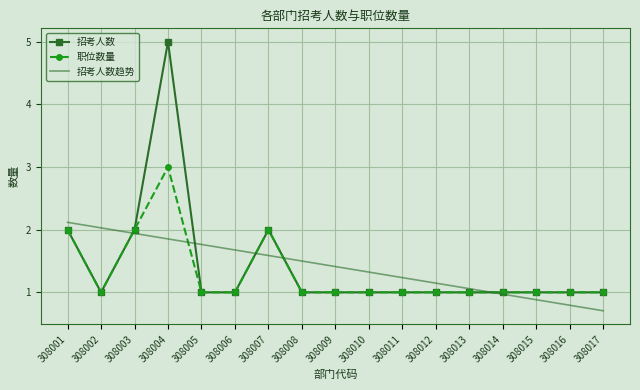

Where is the first local minimum for 职位数量?

308002